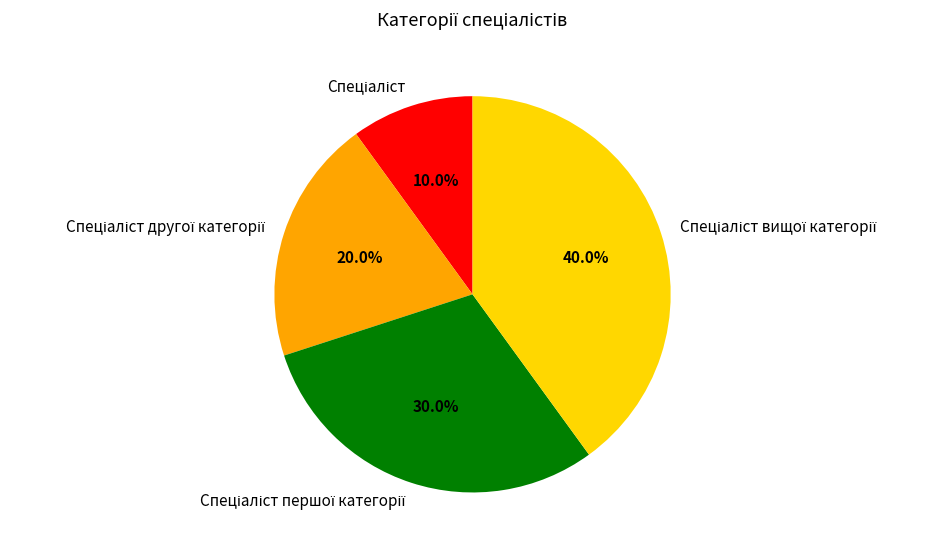

What is the total percentage of Спеціаліст першої категорії and Спеціаліст?

40.0%